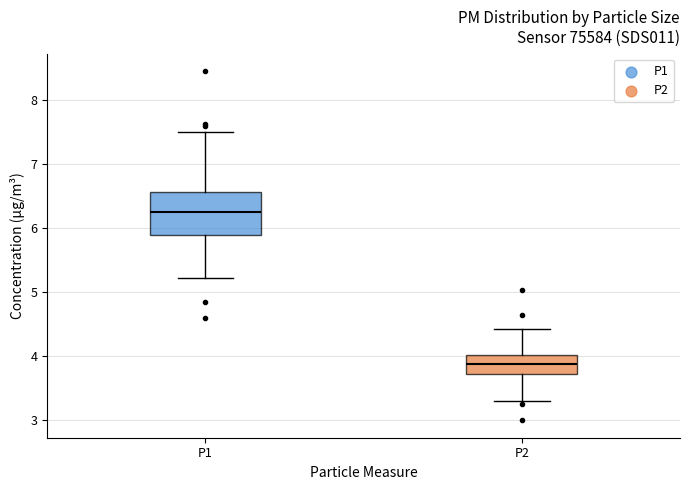

Where does the upper whisker of the box for P1 end on the y-axis? The values are not printed on the chart, so give them approximately, as read against the axis.

7.5